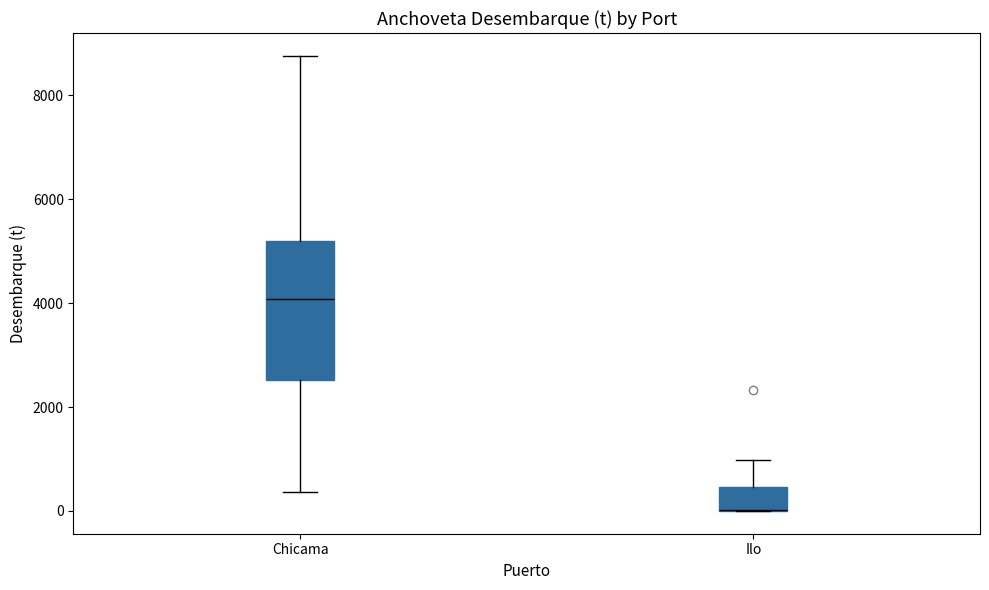

Reading left to right, read every box against the y-axis: the position of its median line, the range the box covers, and the ends of its whiskers. The values are not printed on the chart, so give them approximately, as read against the axis.

Chicama: median 4000, box 2600 to 5200, whiskers 400 to 8800
Ilo: median 0 (drawn on the box's lower edge), box 0 to 400, whiskers 0 to 1000